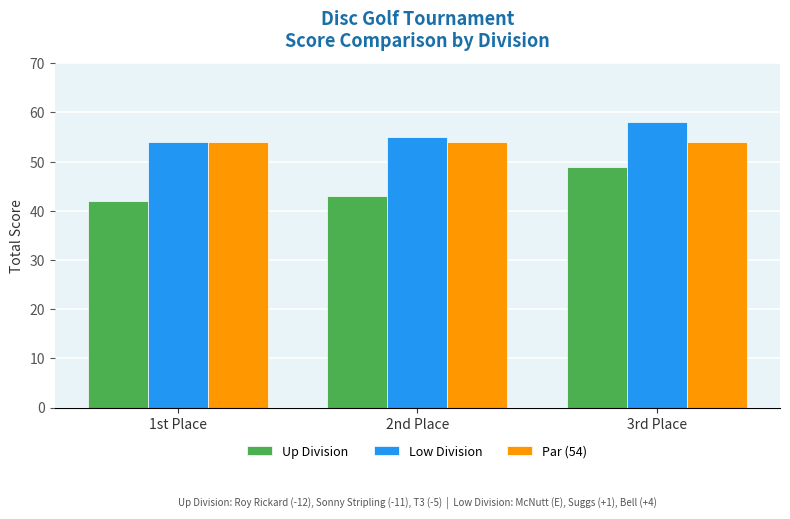

Reading left to right, what are all the values shown in this chart?

Up Division: 1st Place=42	2nd Place=43	3rd Place=49
Low Division: 1st Place=54	2nd Place=55	3rd Place=58
Par (54): 1st Place=54	2nd Place=54	3rd Place=54